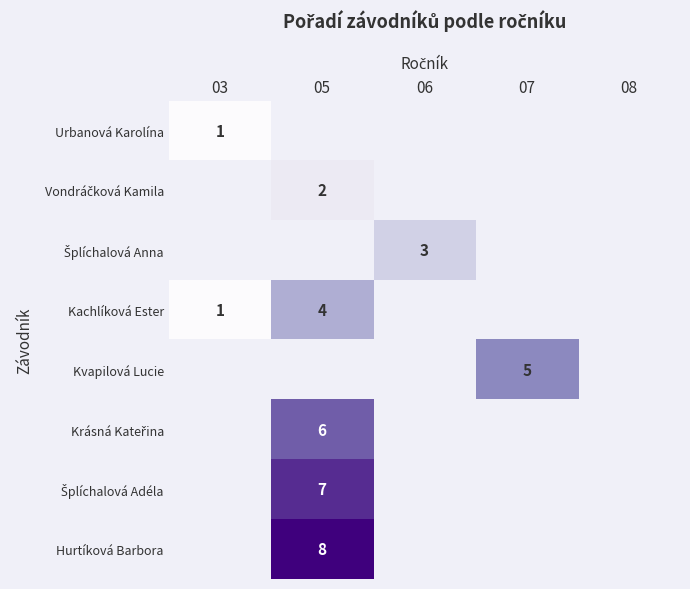

Which category has the lowest value across all series?

03